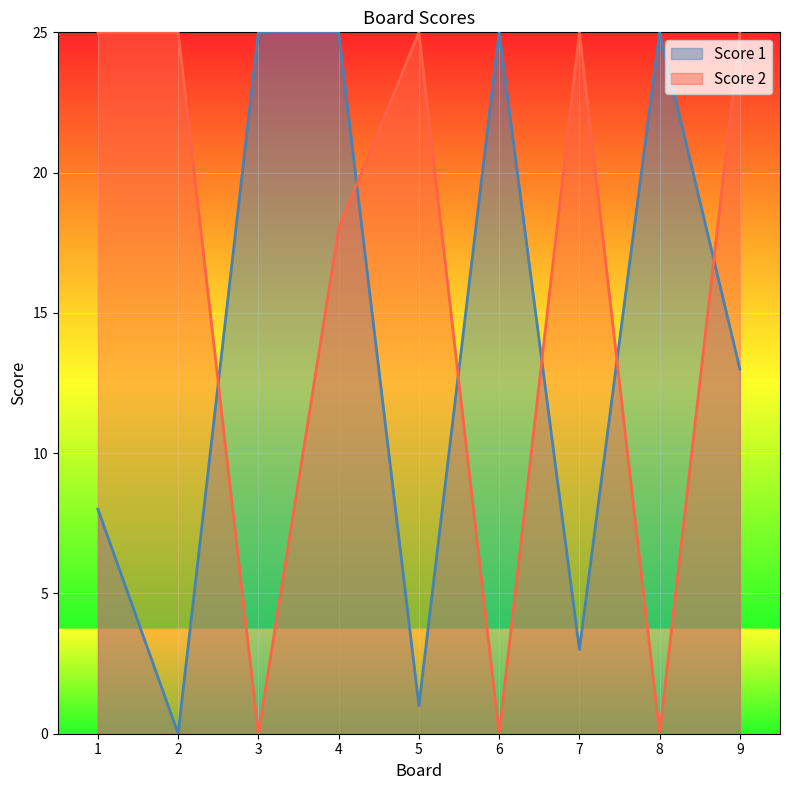

The value of Score 1 at 2 is 16. True or false?

False